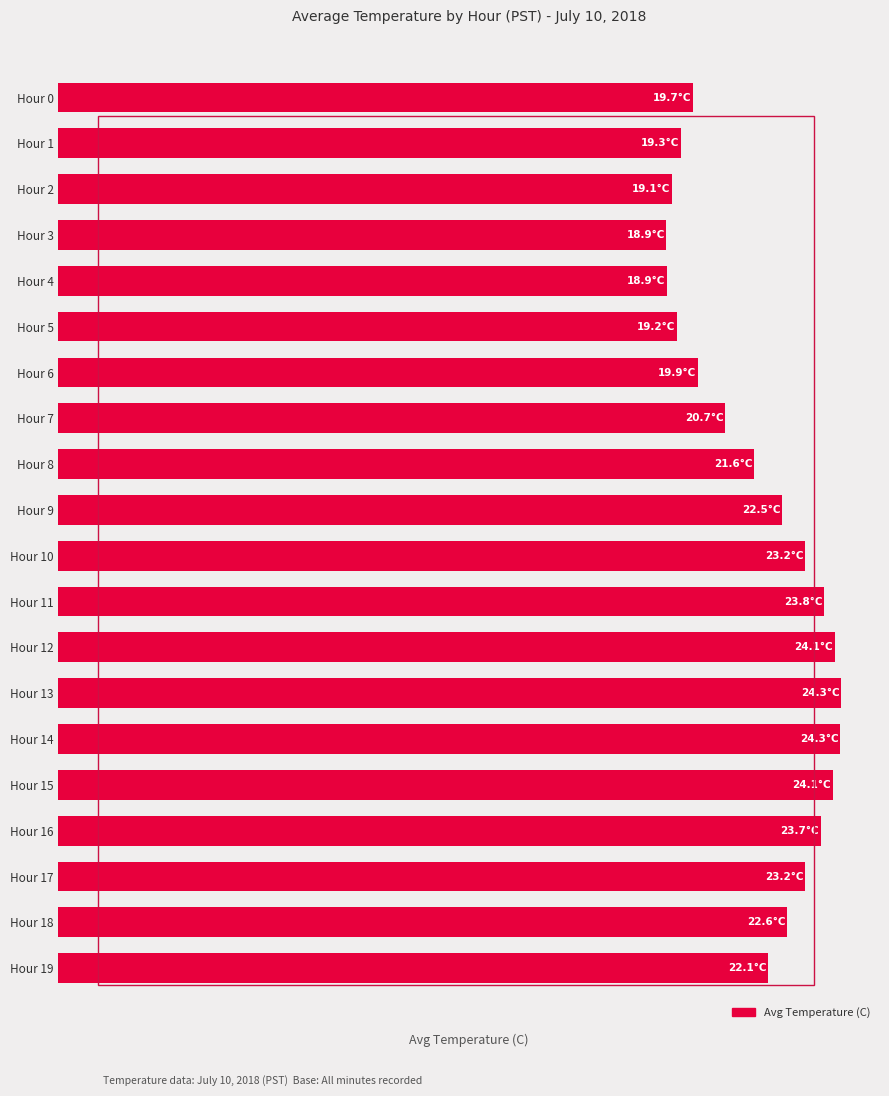

What is the sum of all values?

435.1